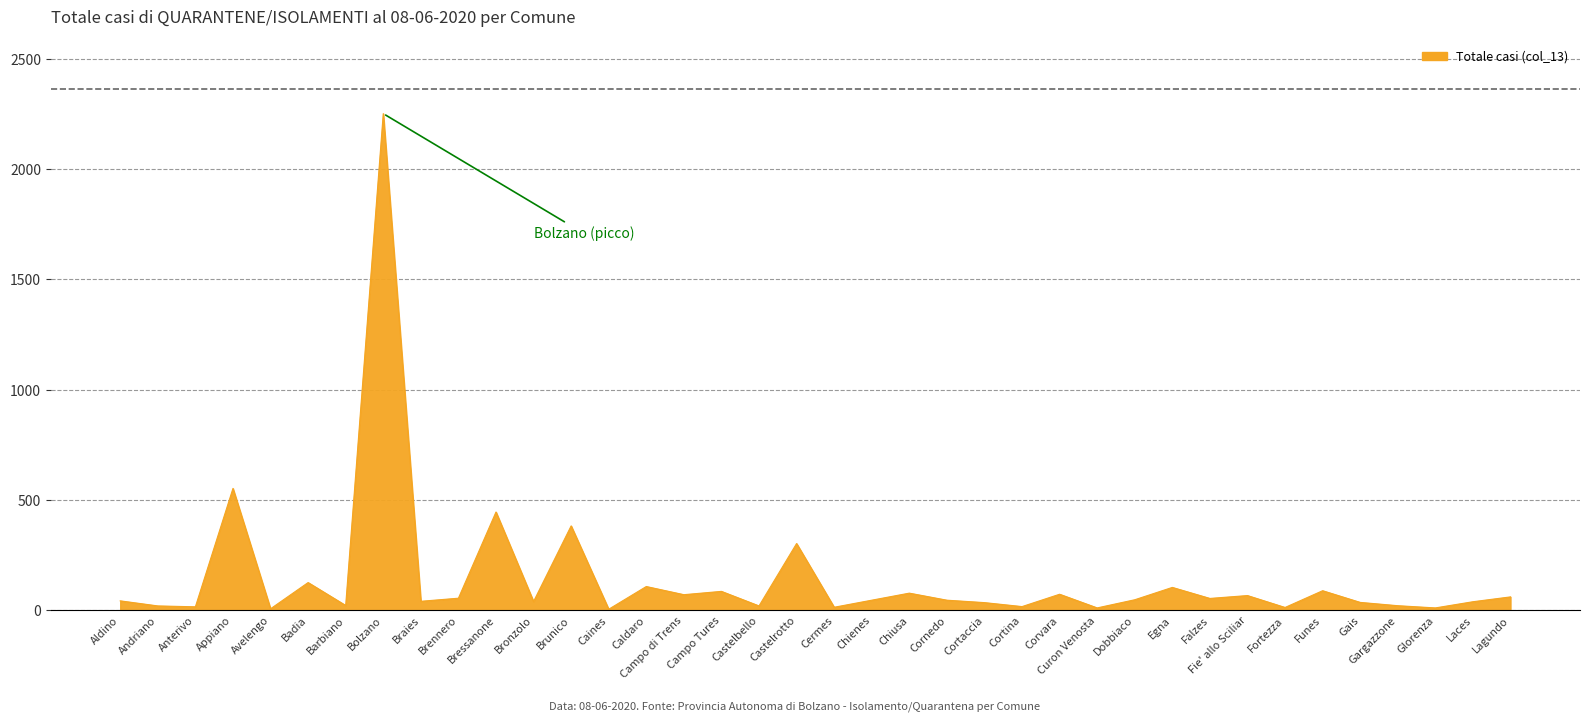

Does the chart have visible grid lines?

Yes